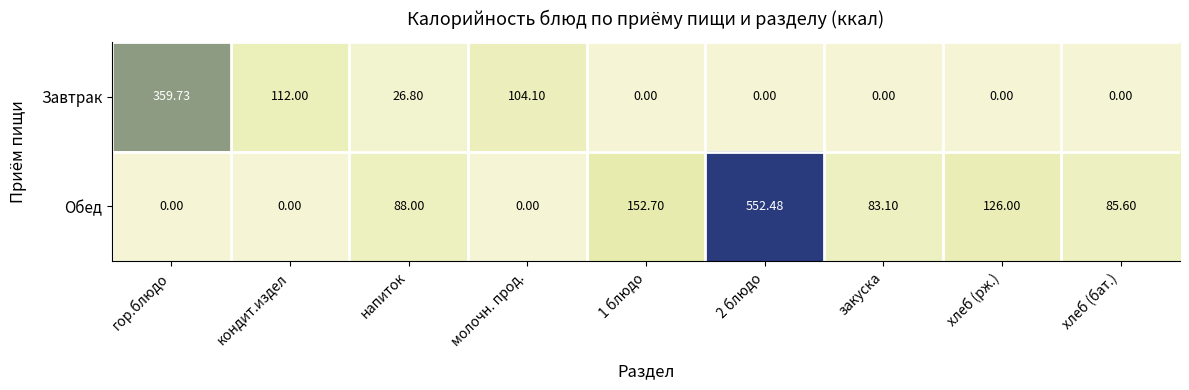

Which series has the largest total across all categories?

Обед